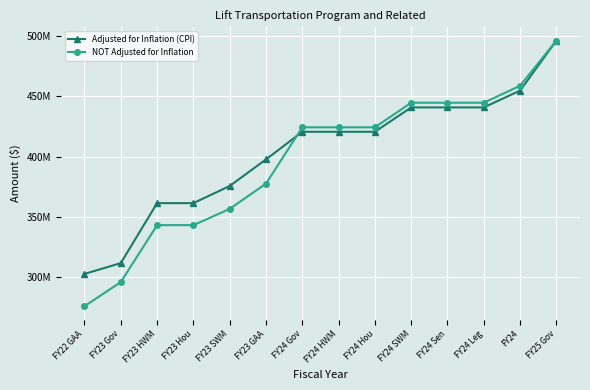

Reading right to left, extract all data points from this chart.

Adjusted for Inflation (CPI): FY25 Gov=496214609	FY24=454712535	FY24 Leg=440759153	FY24 Sen=440759153	FY24 SWM=440759153	FY24 Hou=420551702	FY24 HWM=420551702	FY24 Gov=420551702	FY23 GAA=397663157	FY23 SWM=375599806	FY23 Hou=361408561	FY23 HWM=361408561	FY23 Gov=311688309	FY22 GAA=302724339
NOT Adjusted for Inflation: FY25 Gov=496214609	FY24=458732339	FY24 Leg=444655605	FY24 Sen=444655605	FY24 SWM=444655605	FY24 Hou=424269513	FY24 HWM=424269513	FY24 Gov=424269513	FY23 GAA=377579793	FY23 SWM=356630717	FY23 Hou=343156179	FY23 HWM=343156179	FY23 Gov=295946972	FY22 GAA=275916458